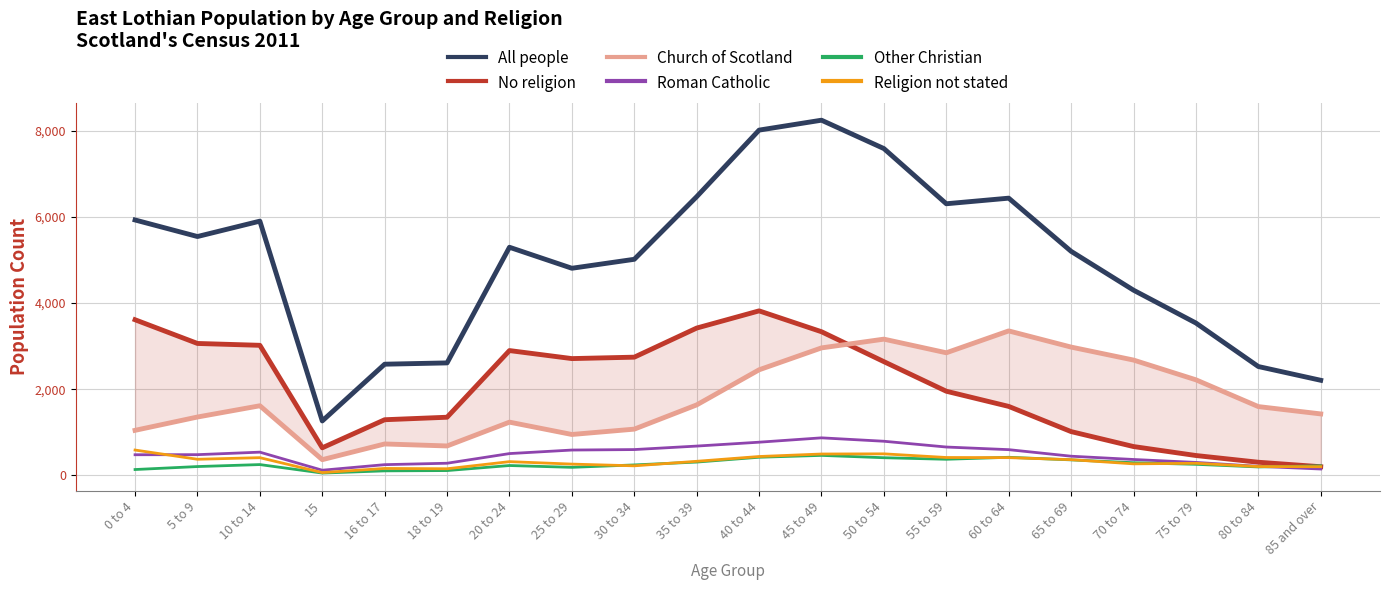

Which series has the largest total across all categories?

All people